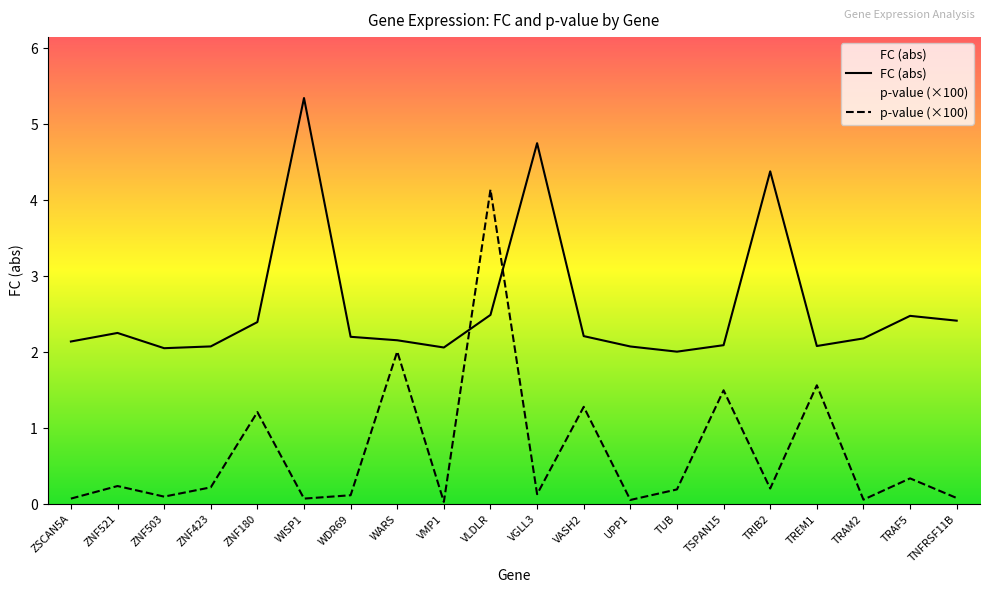

Where is p-value (×100) nearest to the value 2?

WARS